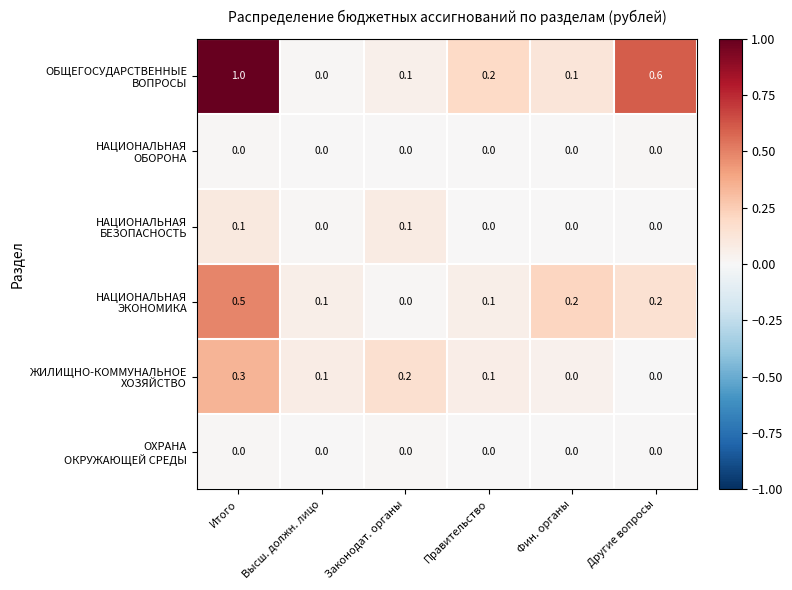

How many data points does each series have?

6